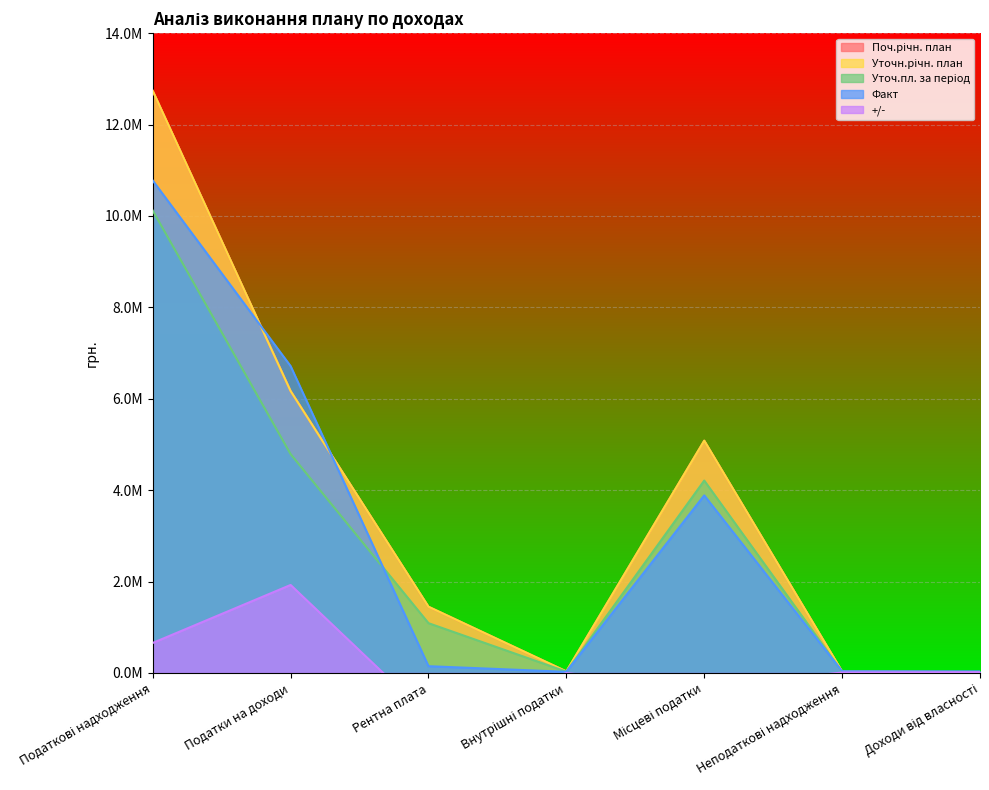

Reading left to right, list all the values displayed in this chart.

Поч.річн. план: 12738000.0	6170000.0	1450000.0	35000.0	5083000.0	32000.0	20000.0
Уточн.річн. план: 12738000.0	6170000.0	1450000.0	35000.0	5083000.0	32000.0	20000.0
Уточ.пл. за період: 10119000.0	4790000.0	1090000.0	29000.0	4210000.0	27000.0	17000.0
Факт: 10776003.2	6715735.6	148527.0	25745.8	3885994.7	37351.1	35284.3
+/-: 657003.2	1925735.6	-941473.0	-3254.2	-324005.3	10351.1	18284.3